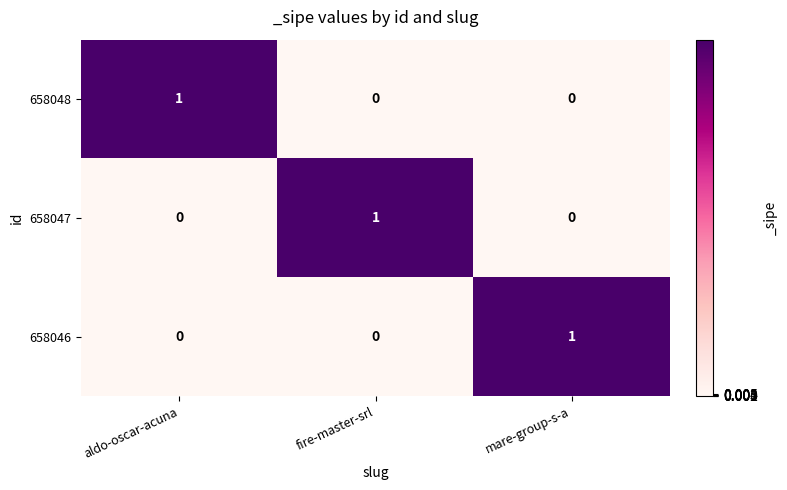

Which category has the highest value in the 658047 series?

fire-master-srl